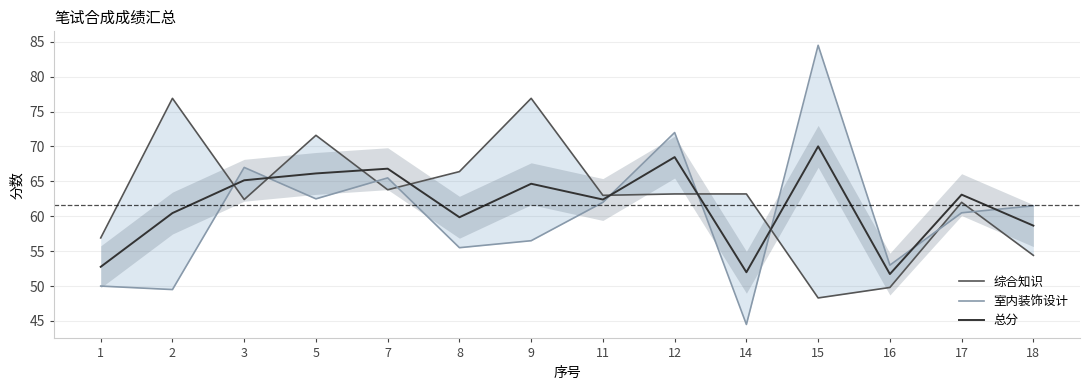

List the series in order of their peak value, lowest first.

总分, 综合知识, 室内装饰设计